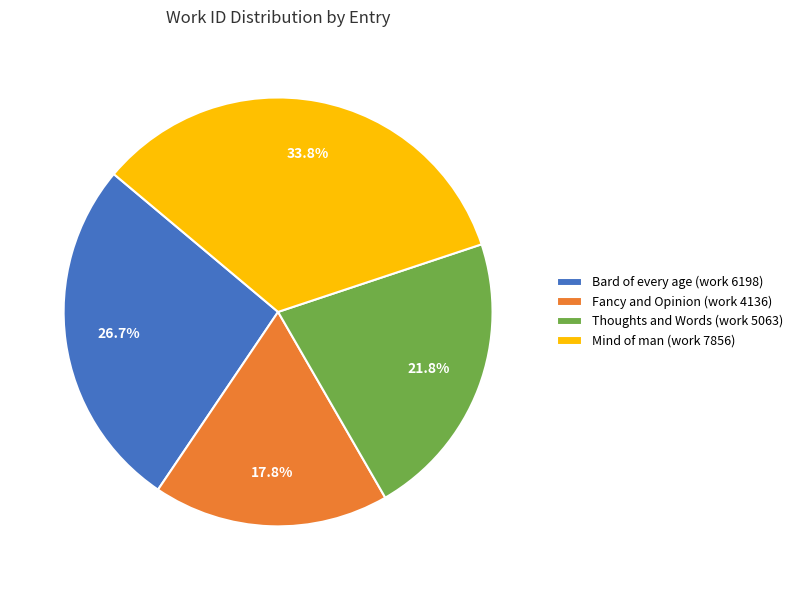

How many slices are in this pie chart?

4